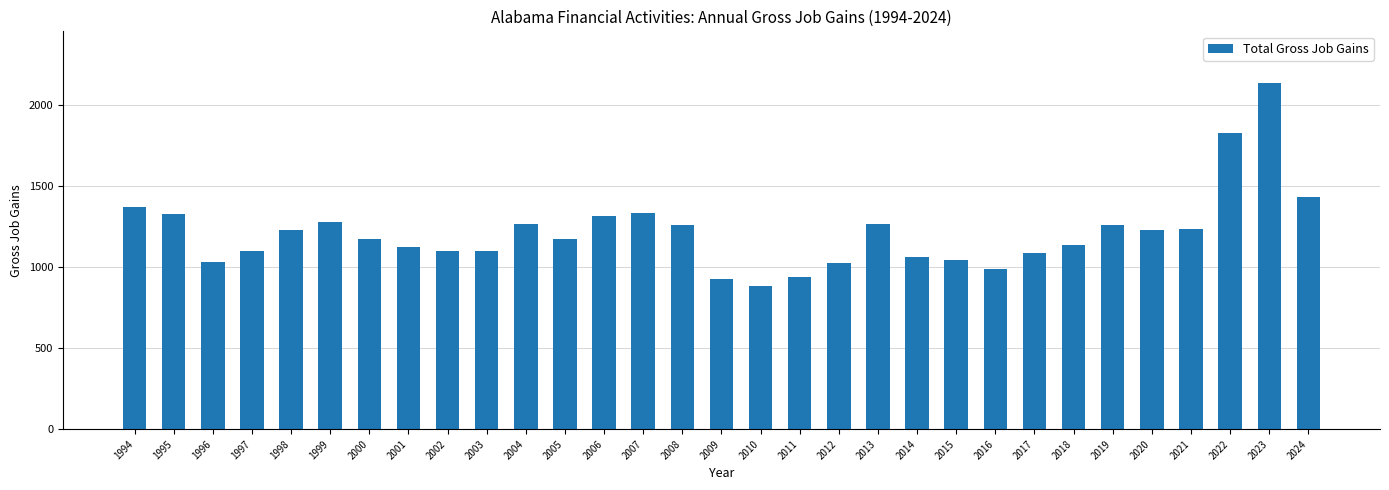

Approximately how many times larger is the value at 1994 compared to 2022?

0.8